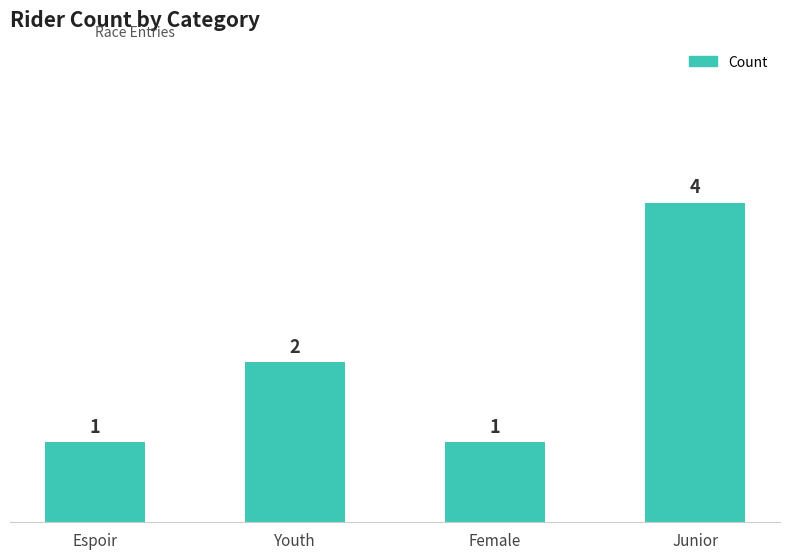

What is the sum of the values at Youth and Junior?

6